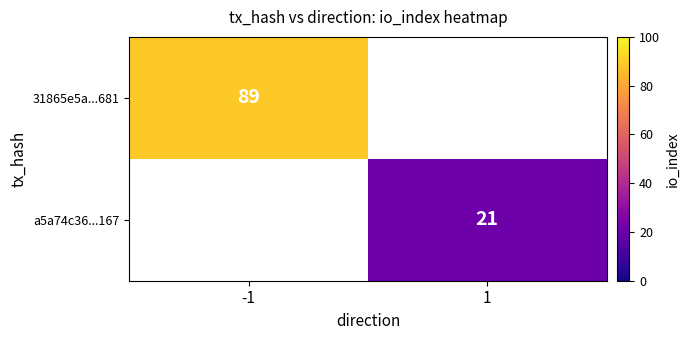

At which category does the chart reach its minimum across all series?

1